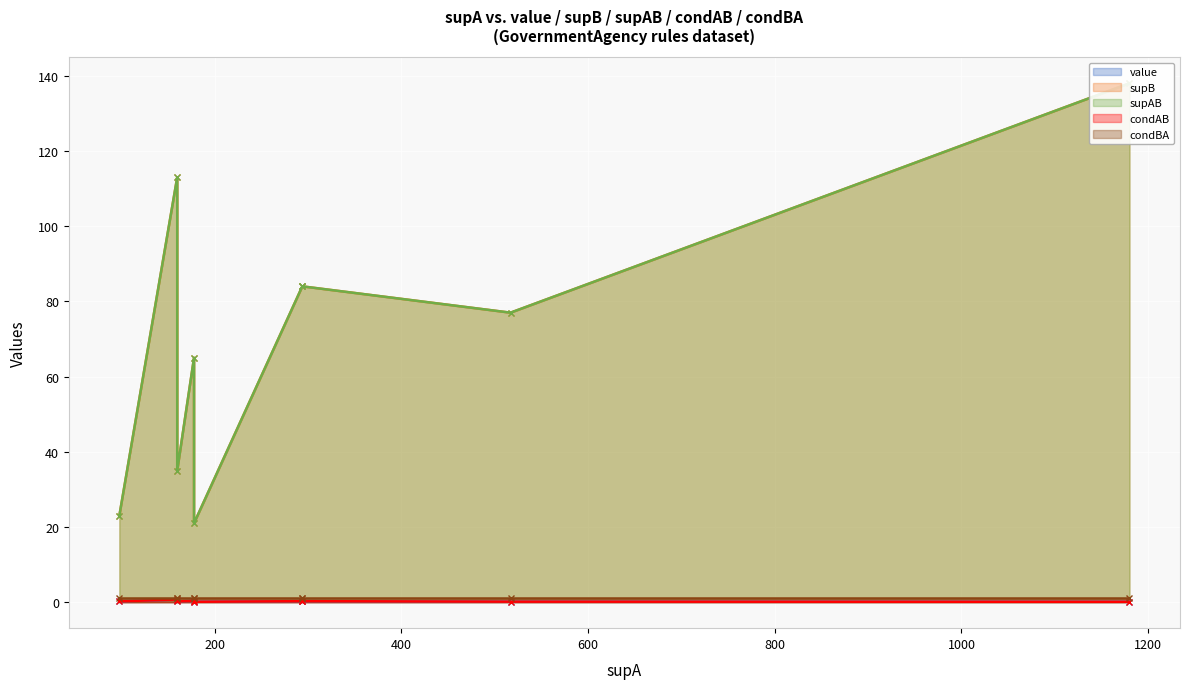

Which label corresponds to the largest value in the chart?

1180